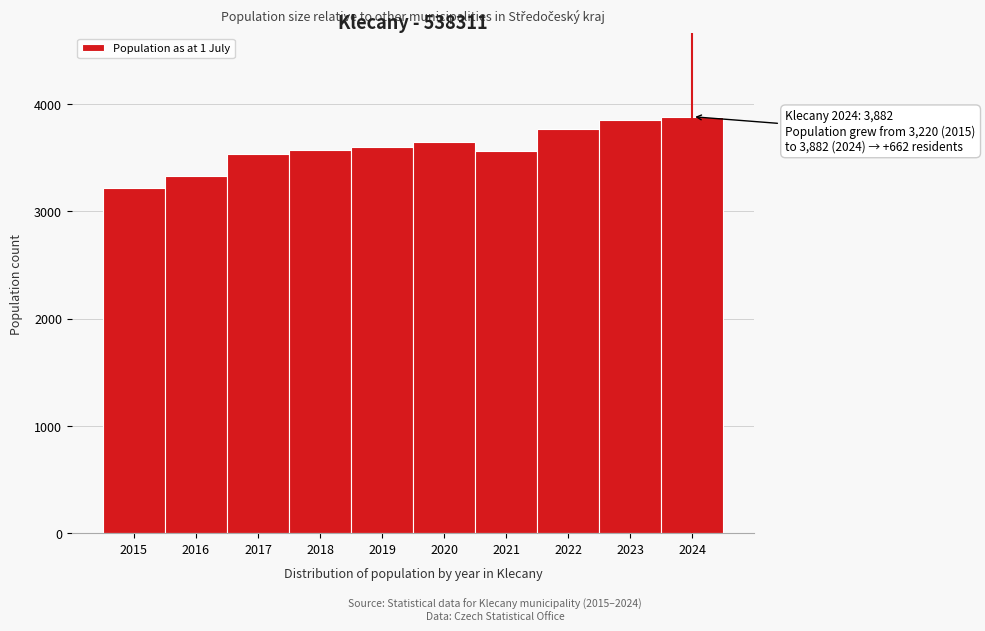

What value does the data have at 2021, to the nearest 10?

3560